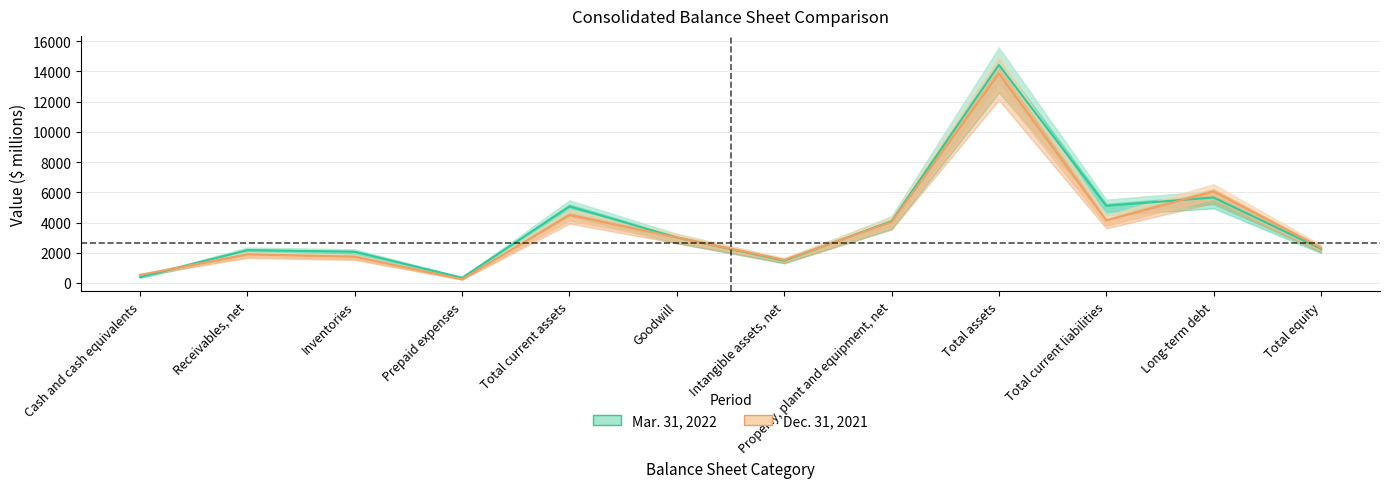

Is it true that Dec. 31, 2021 equals 1735 at Inventories?

True